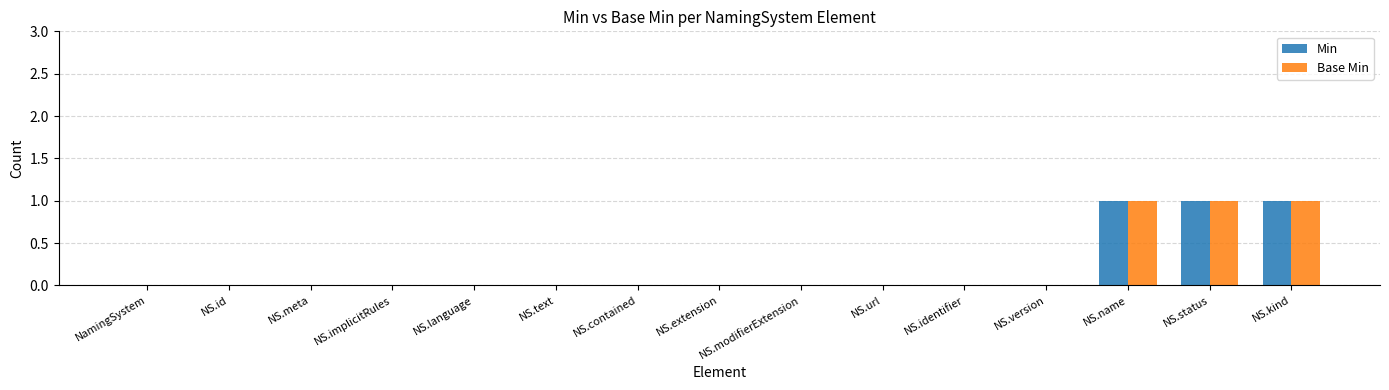

Is the value of Min at NS.kind greater than the value of Base Min at NS.modifierExtension?

Yes